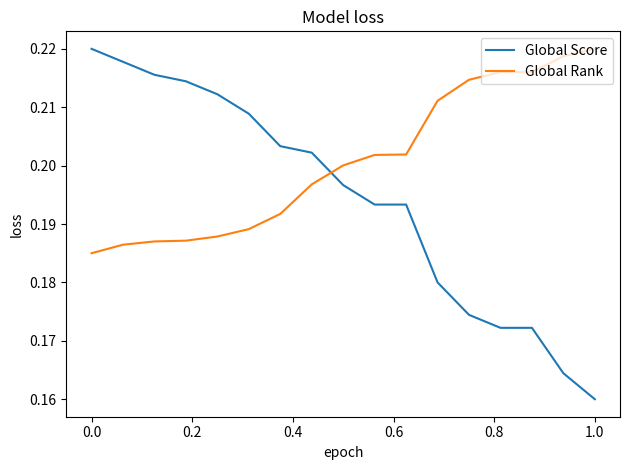

Which series has the largest range (max minus min)?

Global Score